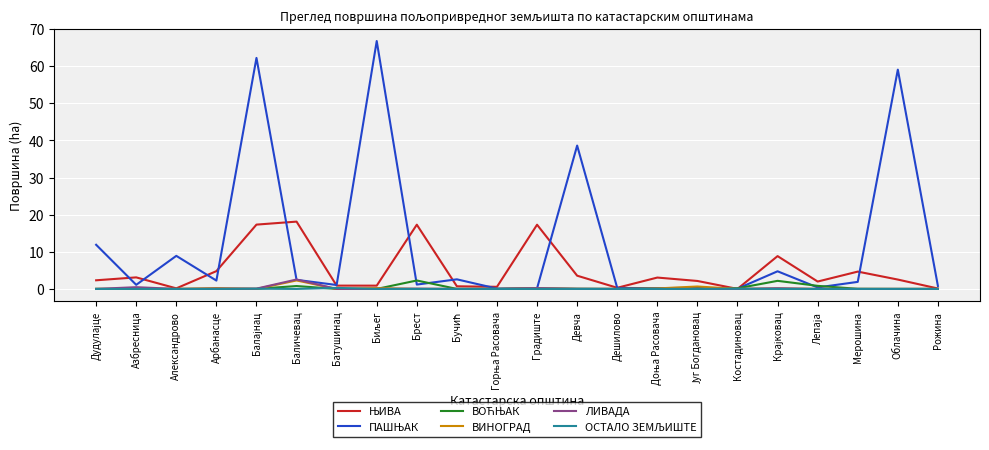

Is the value of ЛИВАДА at Баличевац greater than the value of ВИНОГРАД at Мерошина?

Yes